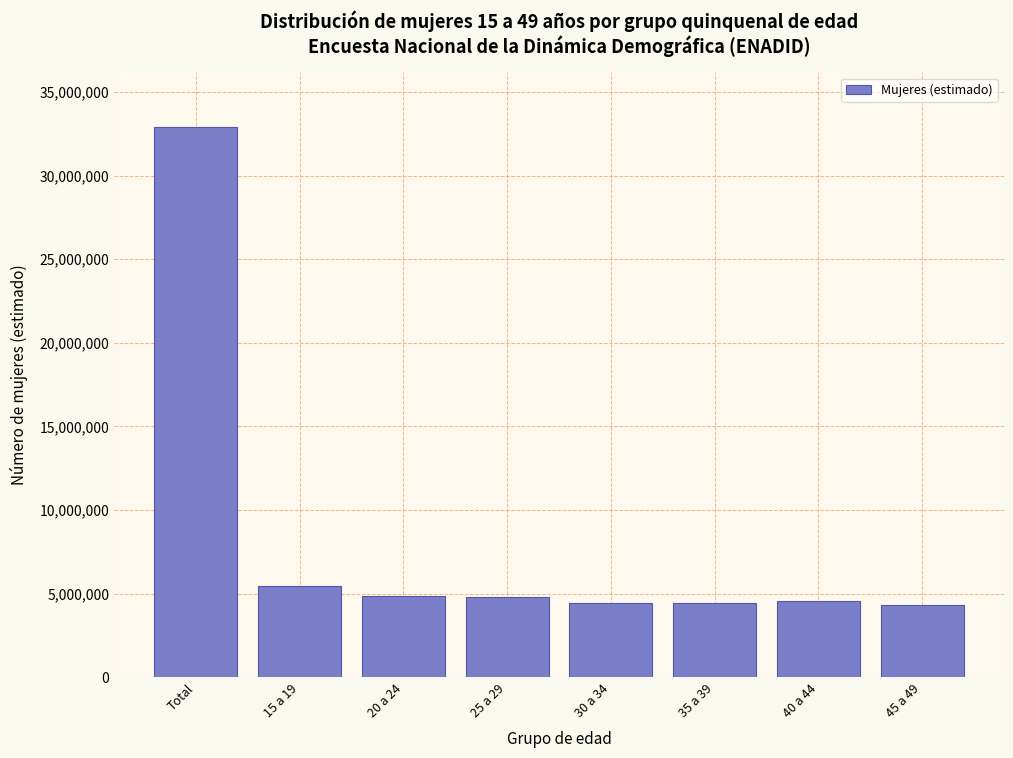

What is the minimum value shown in the chart?

4297605